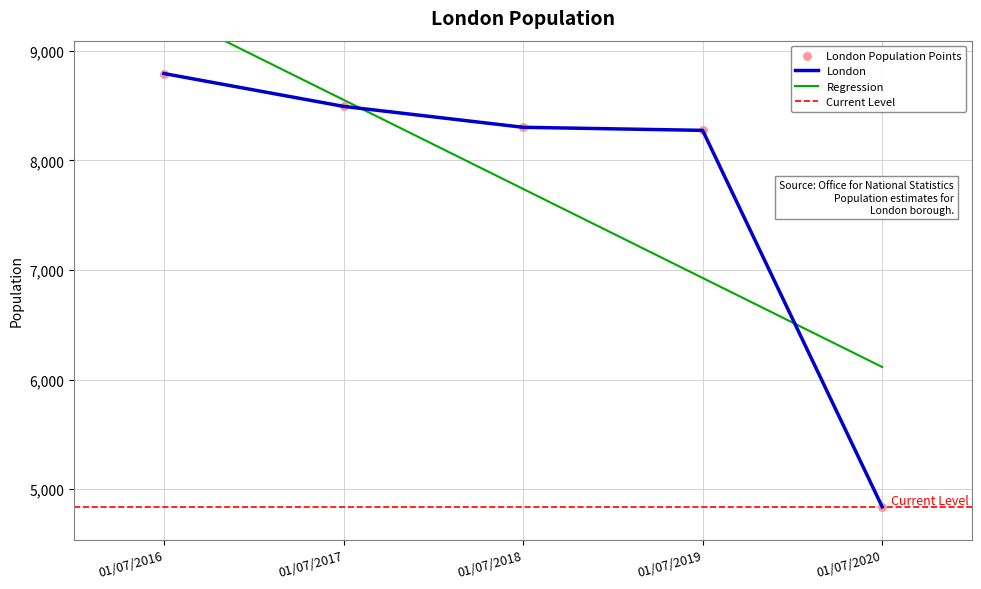

What is the ratio of the value at 01/07/2019 to the value at 01/07/2020?

1.7